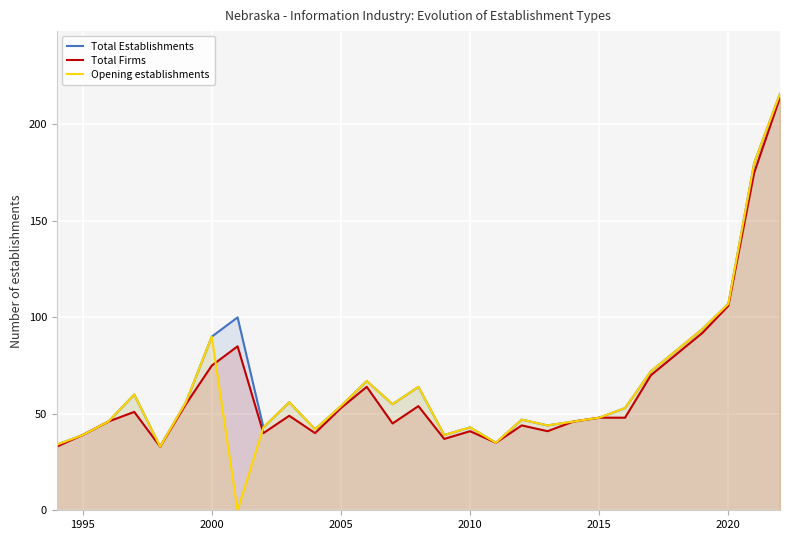

The value of Total Firms at 2000 is 75. True or false?

True